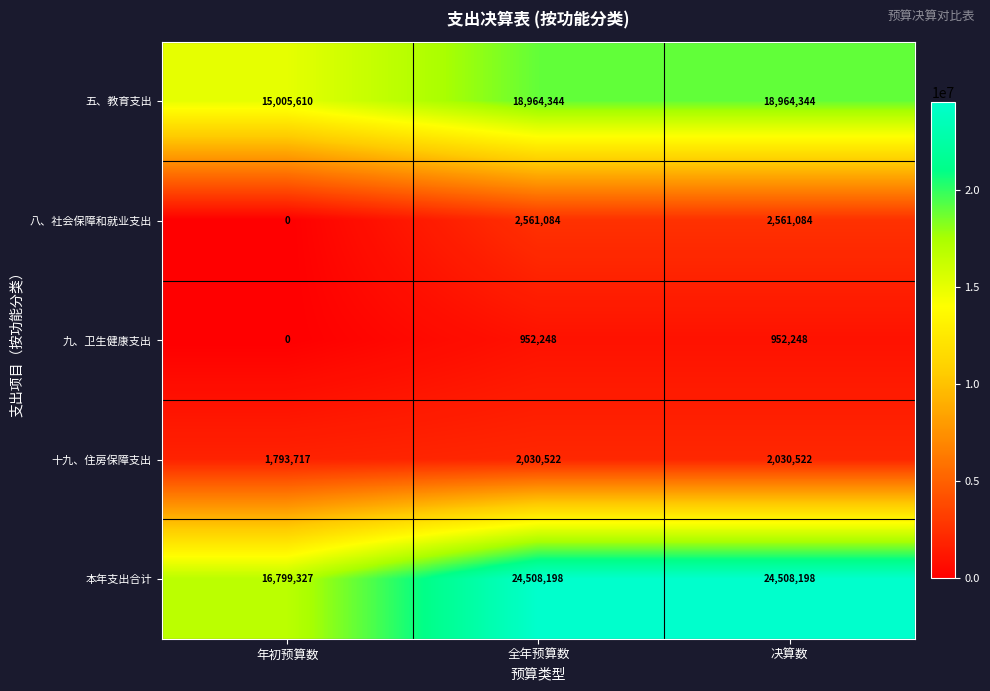

How many data points does each series have?

3